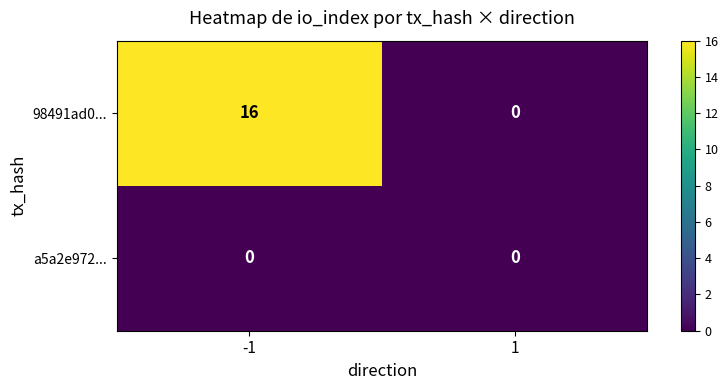

At which category is the sum across all series the highest?

-1